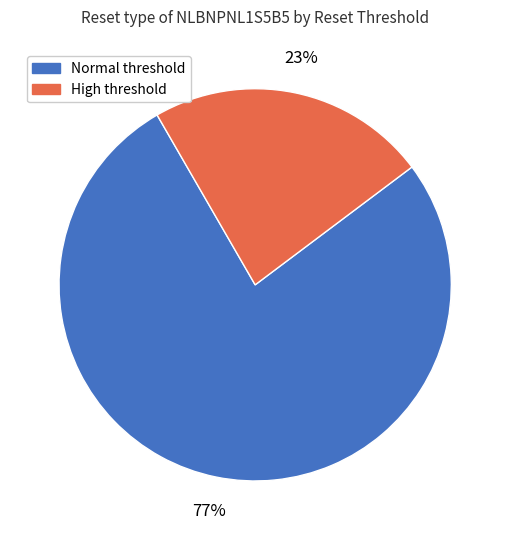

How many segments does this pie chart have?

2